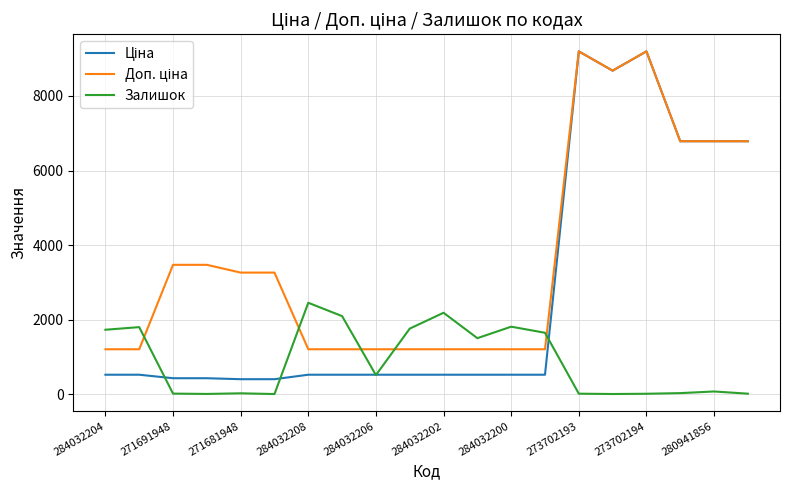

What is the maximum value shown in the chart?

9196.3